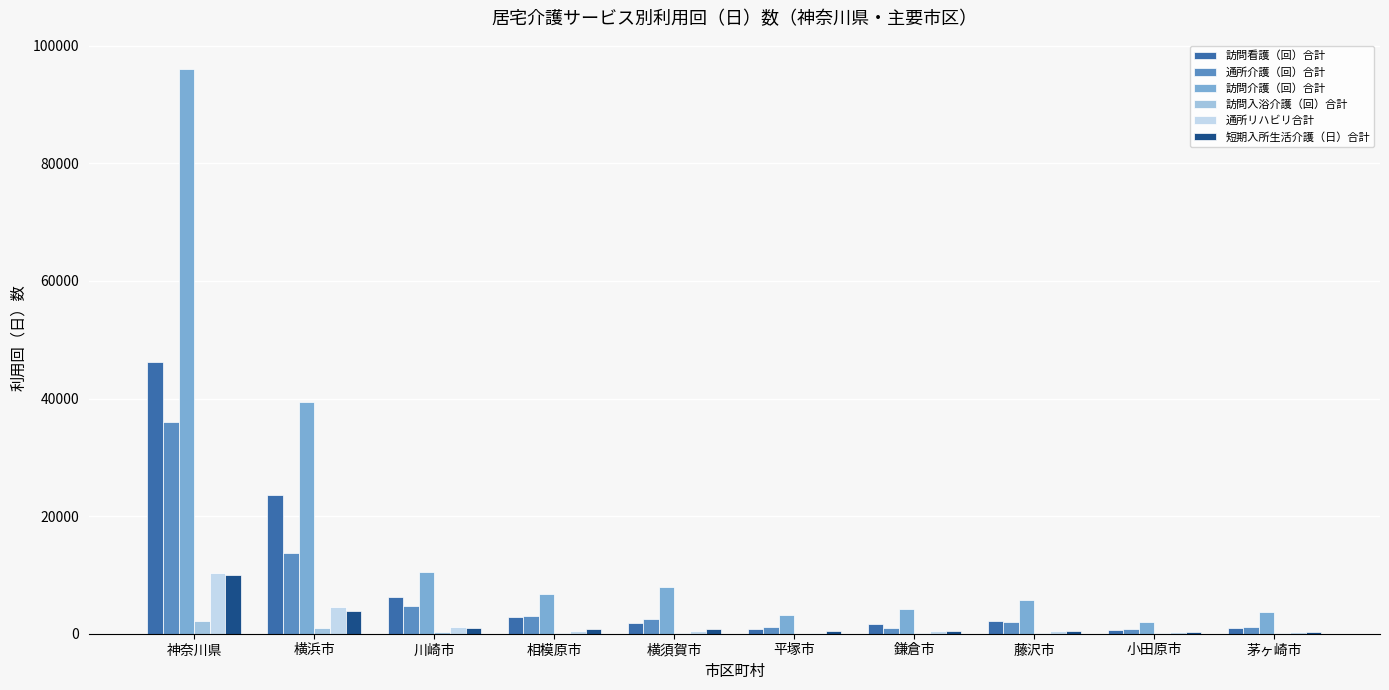

The 短期入所生活介護（日）合計 series shows 305 at 茅ヶ崎市. True or false?

True